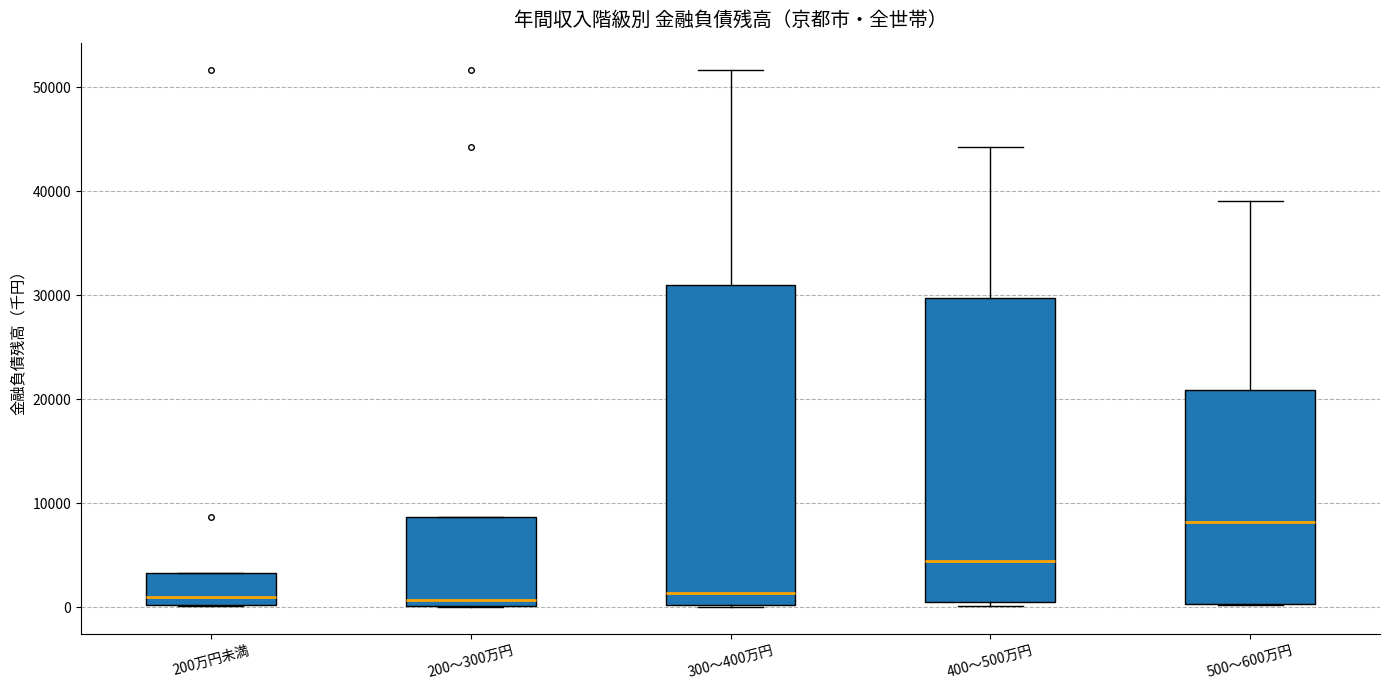

Where is the lower edge of the box for 400～500万円 on the y-axis? The values are not printed on the chart, so give them approximately, as read against the axis.

1000